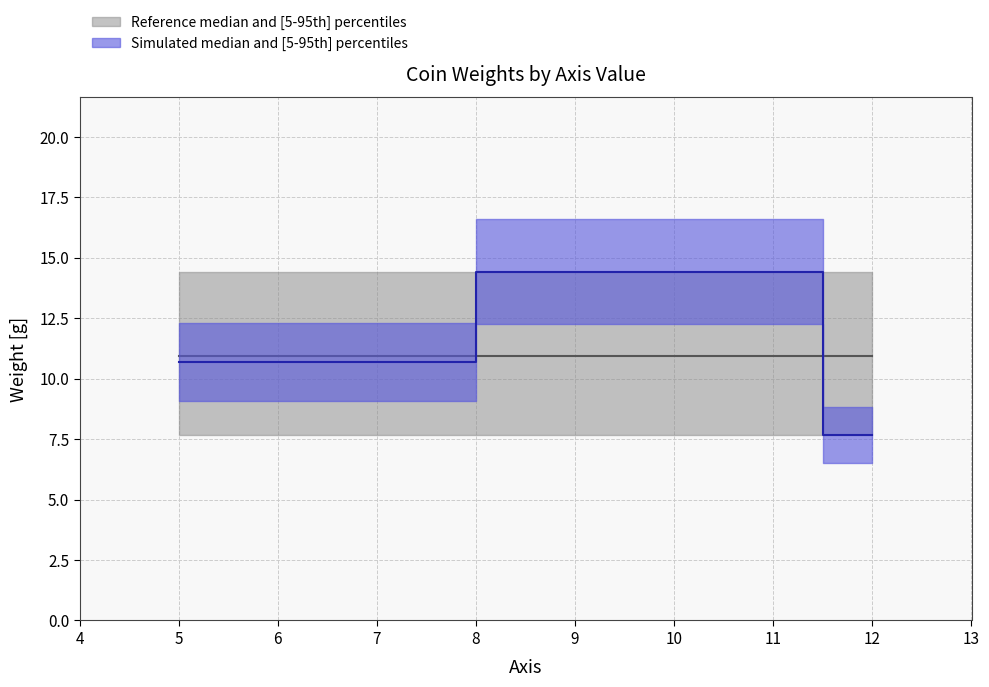

What is the maximum value for weight?

14.4